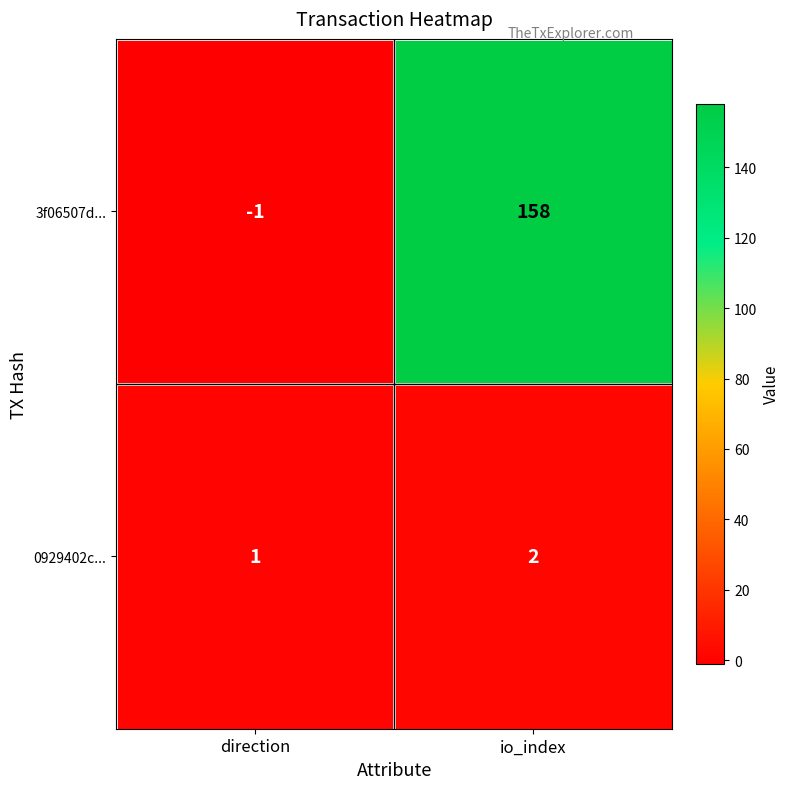

Rank the series by their average value, from lowest to highest.

0929402c..., 3f06507d...